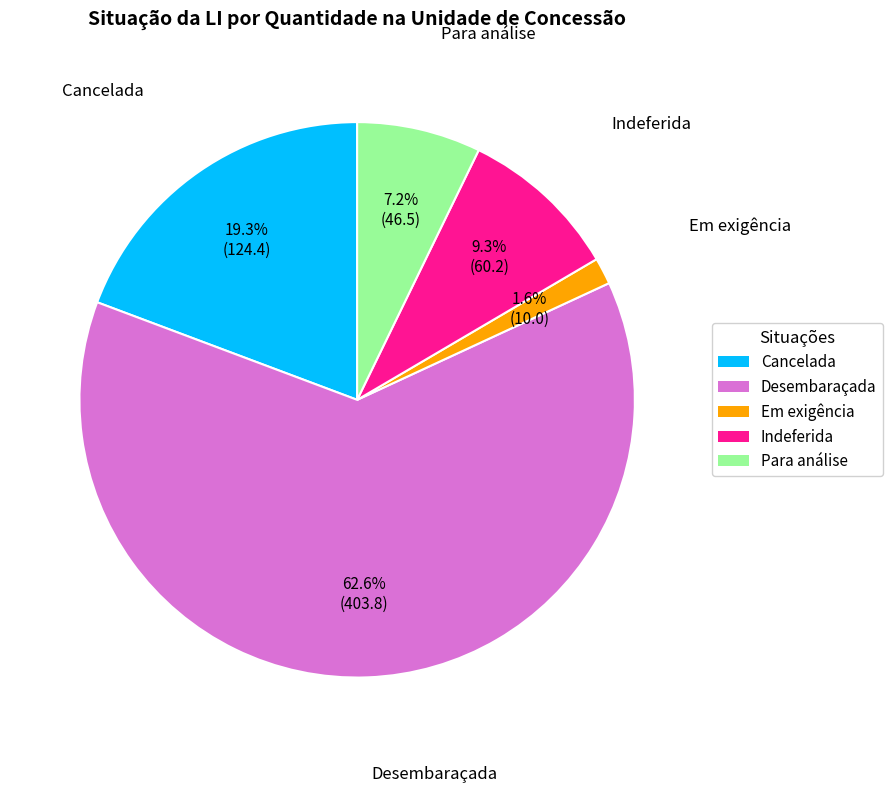

To the nearest percent, what is the difference between the Desembaraçada and Em exigência slice percentages?

61%